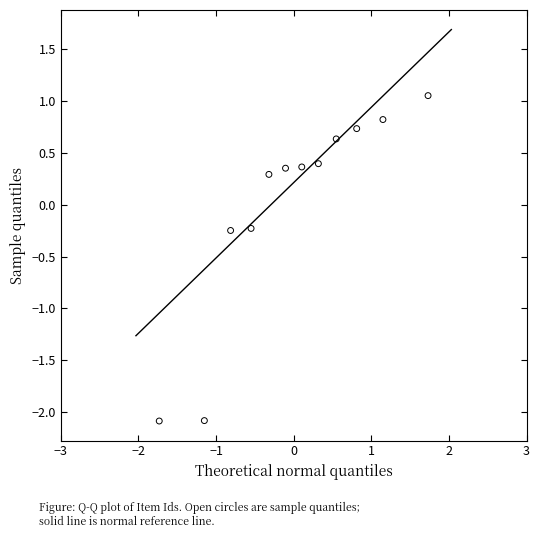

What is the range of Y values (max minus min)?

3.1